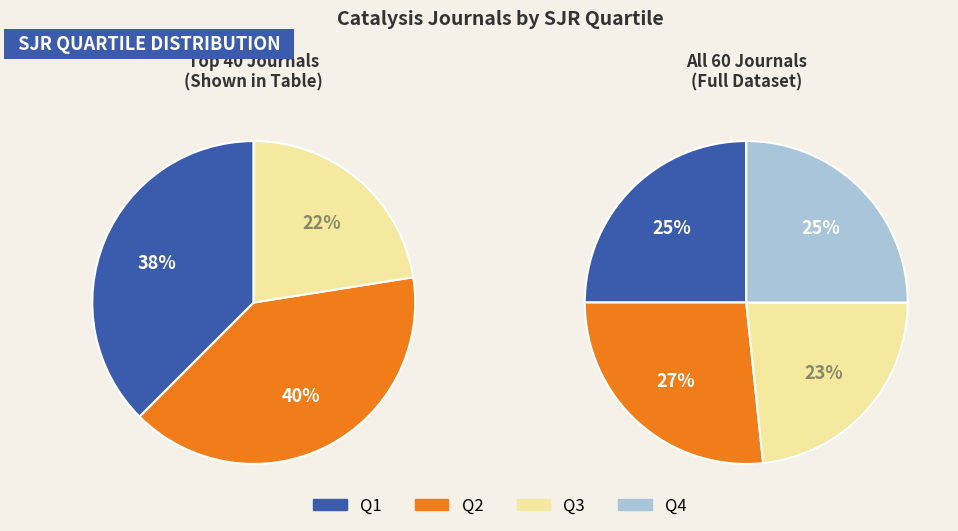

Which slice is the smallest?

Q3